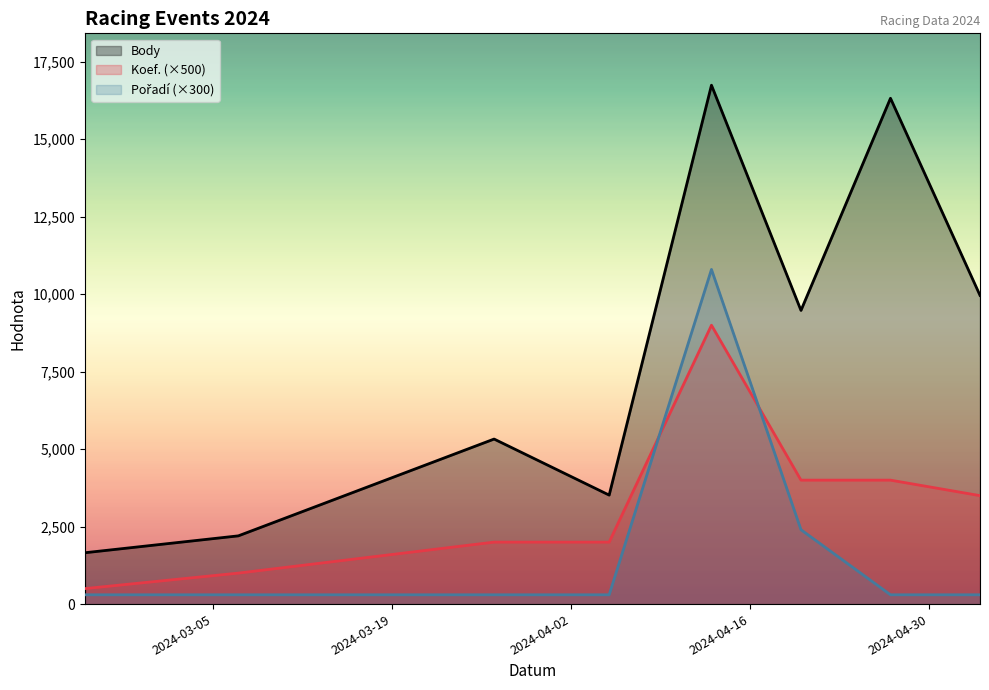

The Pořadí series shows 300 at 2024-03-27. True or false?

True